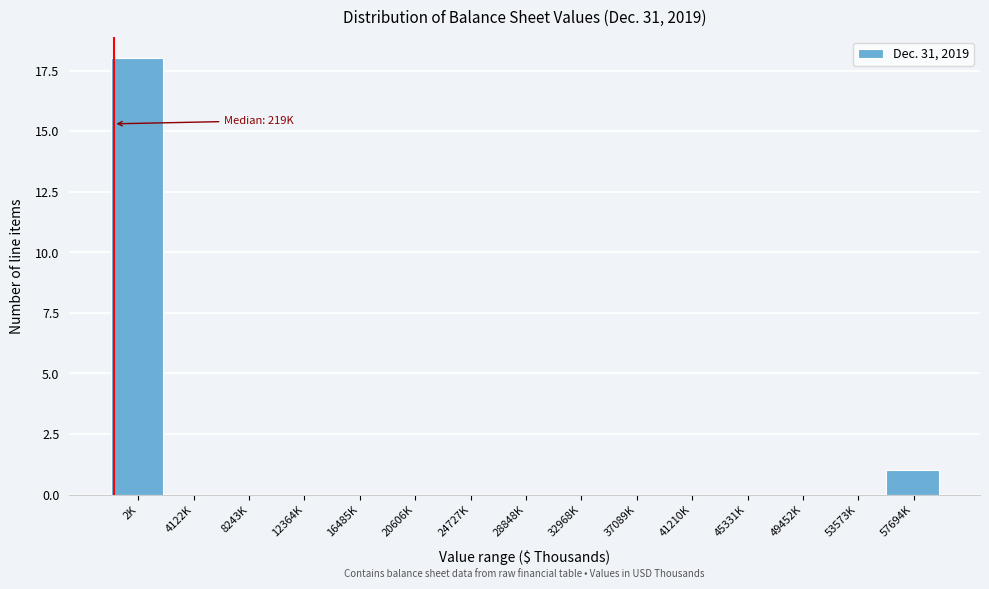

Reading left to right, transcribe all the data shown in this chart.

2K=18	4122K=0	8243K=0	12364K=0	16485K=0	20606K=0	24727K=0	28848K=0	32968K=0	37089K=0	41210K=0	45331K=0	49452K=0	53573K=0	57694K=1